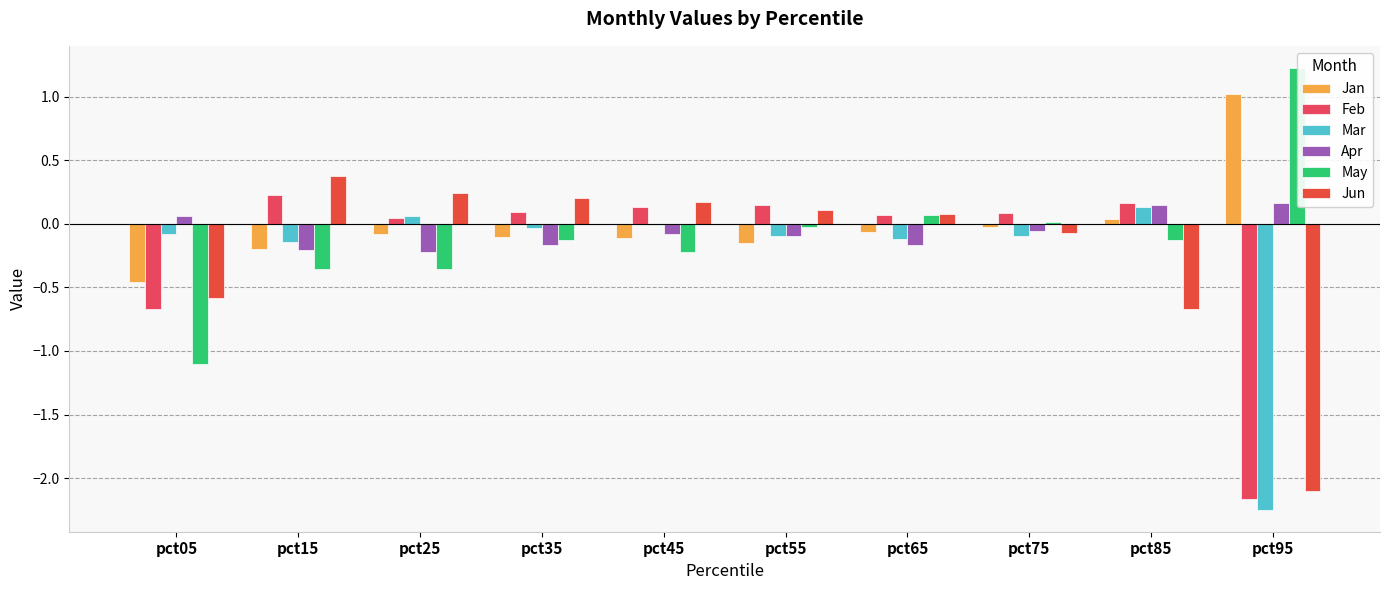

Are the bars grouped side by side (vs. stacked)?

Yes